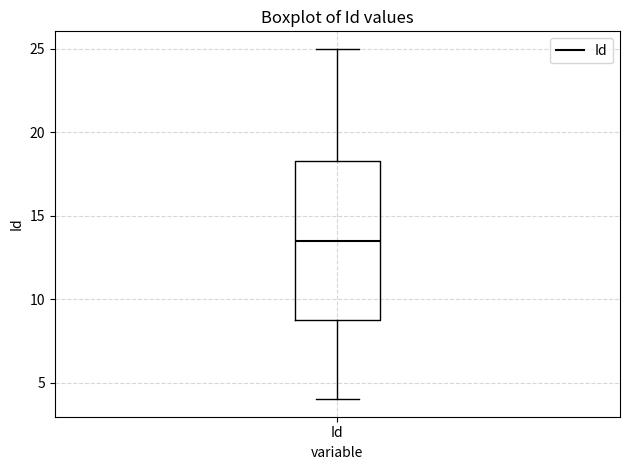

Where does the lower whisker of the box for Id end on the y-axis? The values are not printed on the chart, so give them approximately, as read against the axis.

4.0